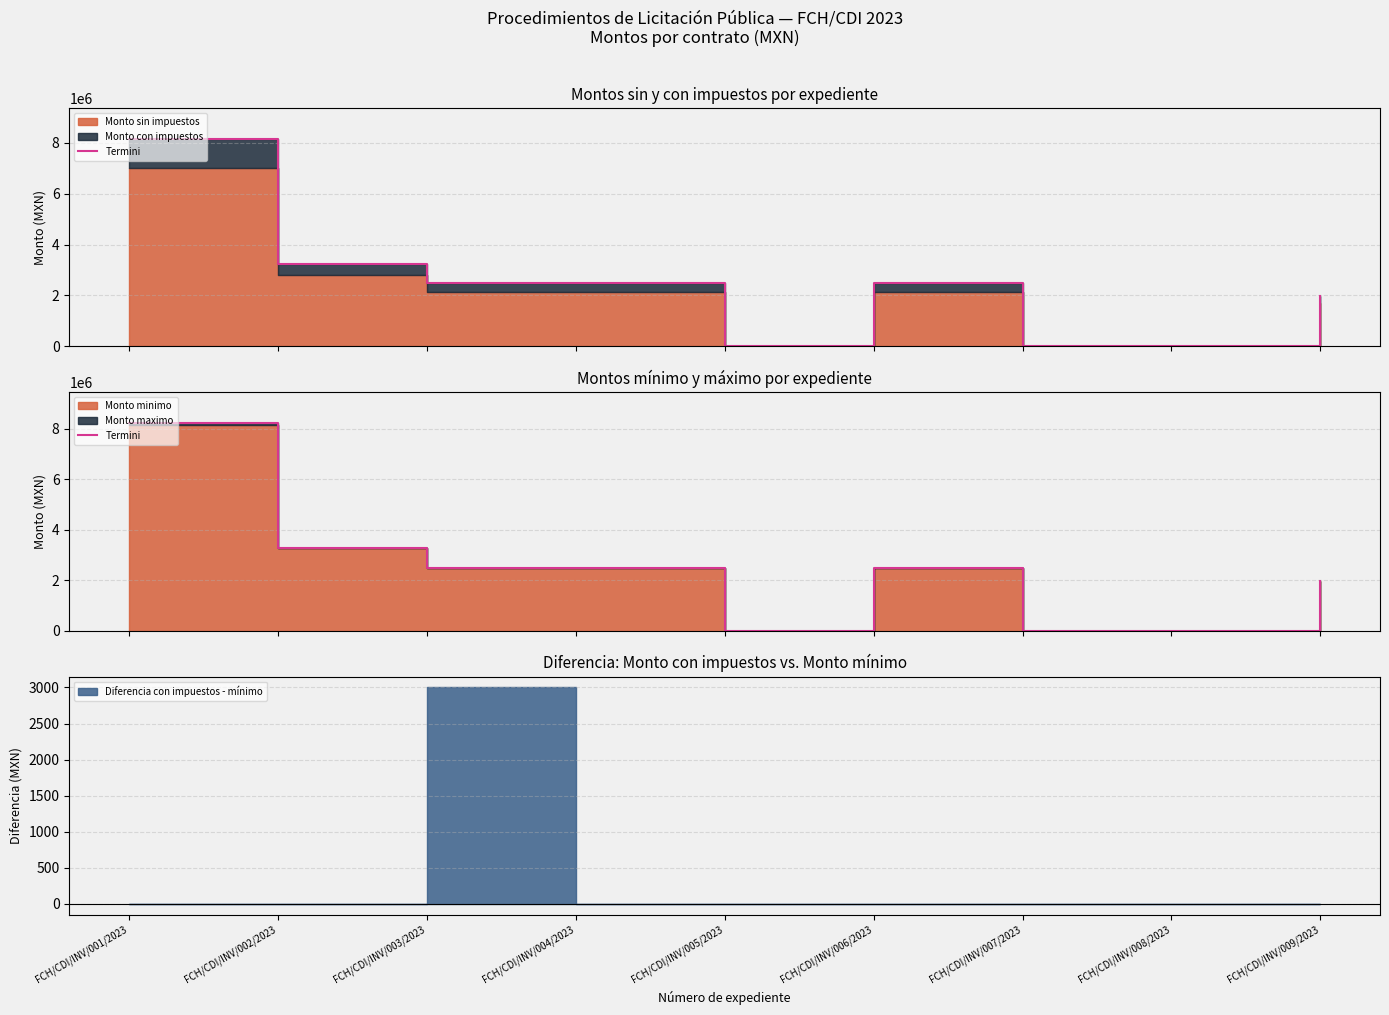

At which category does the data reach its first local valley?

FCH/CDI/INV/005/2023